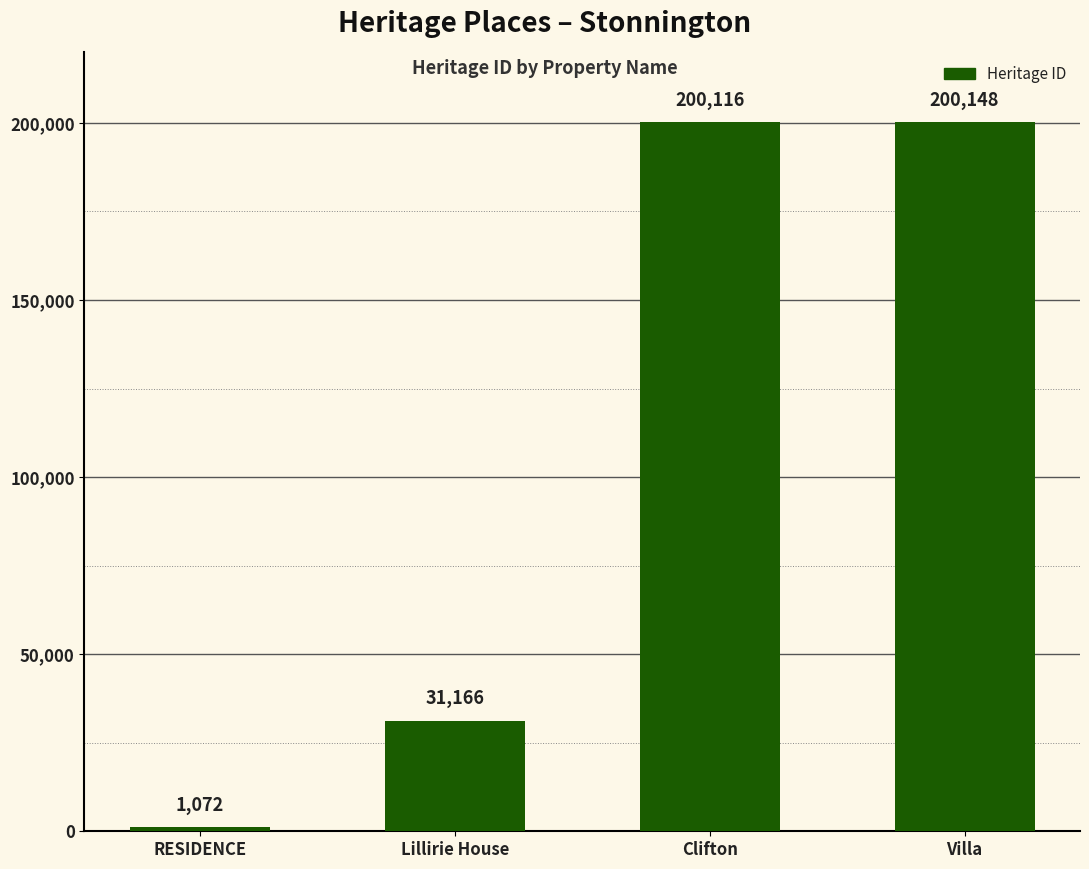

Read the value at Villa.

200148